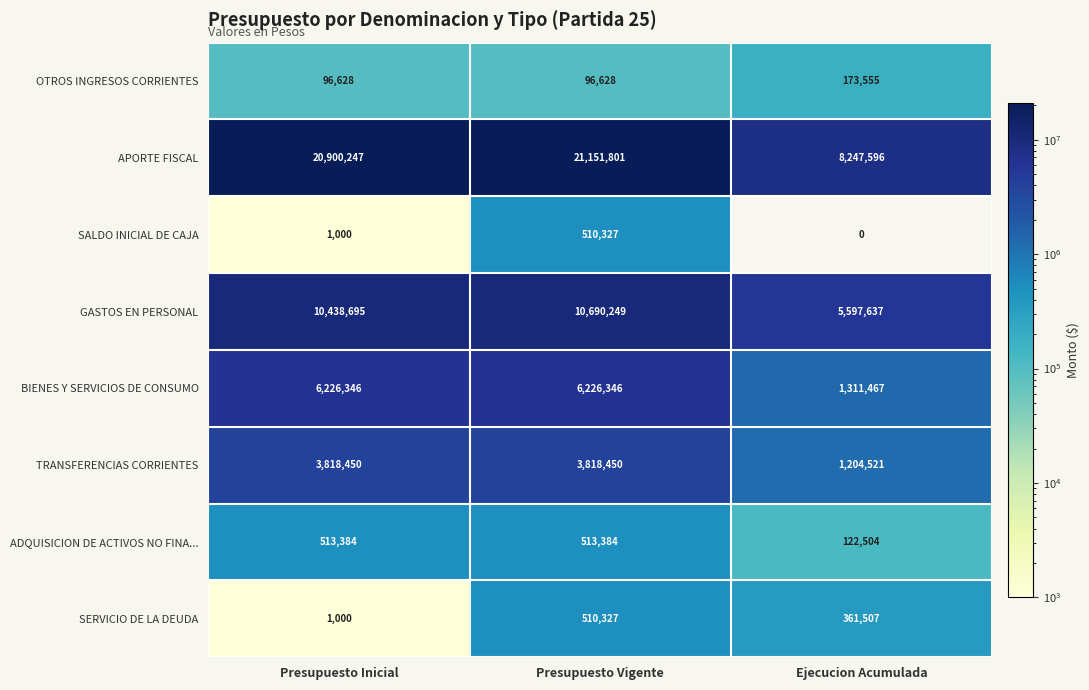

True or false: SERVICIO DE LA DEUDA has a value of 651 at Presupuesto Inicial.

False